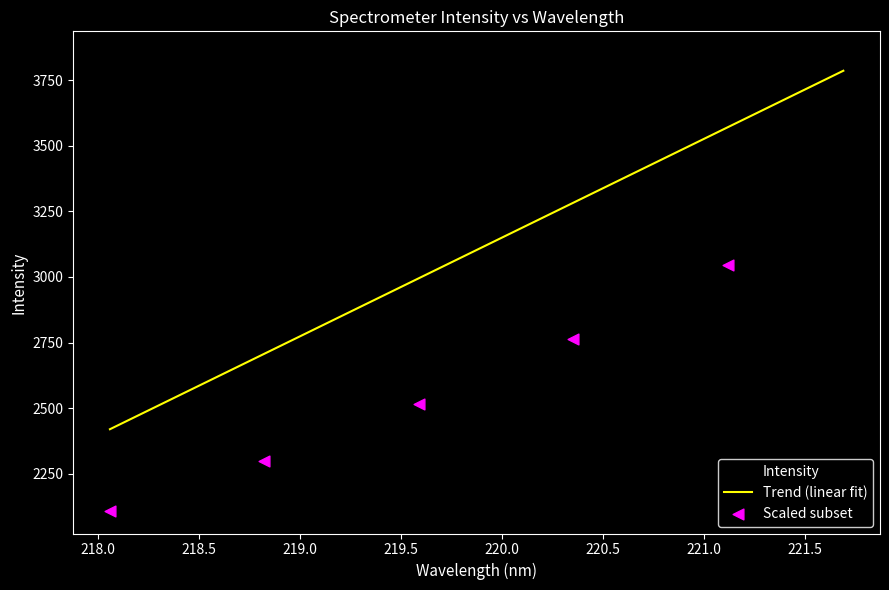

Approximately how many times larger is the value at 221.6902 compared to 219.589?

1.3